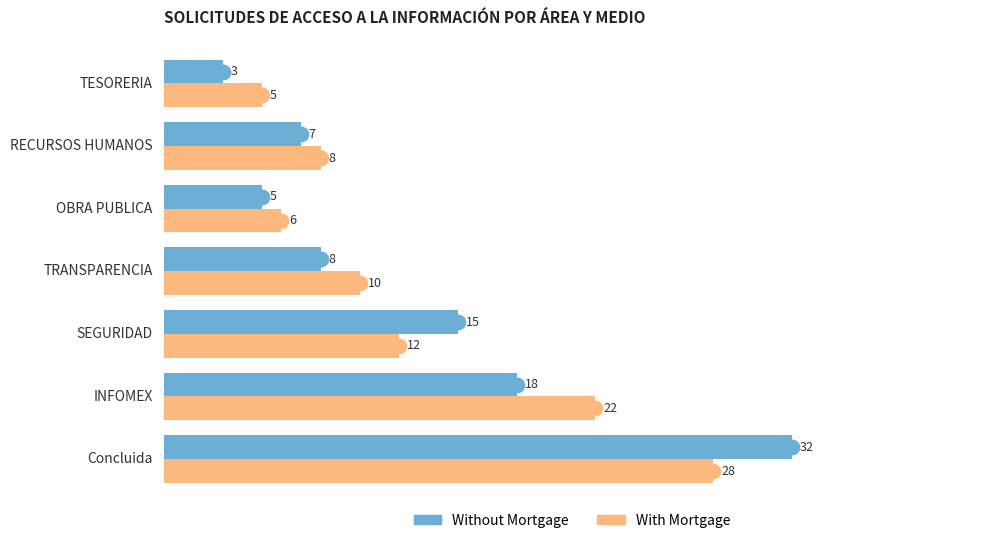

How many data points in With Mortgage are less than 10?

3